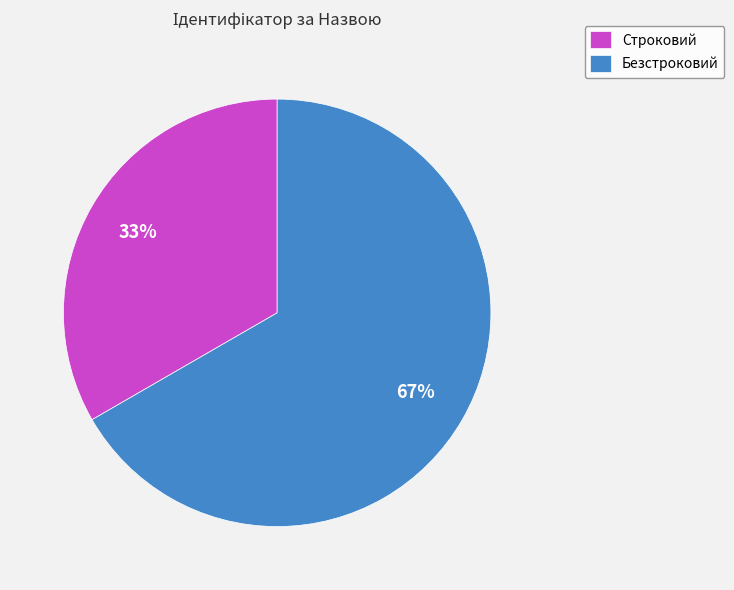

Is there a majority slice in this chart?

Yes